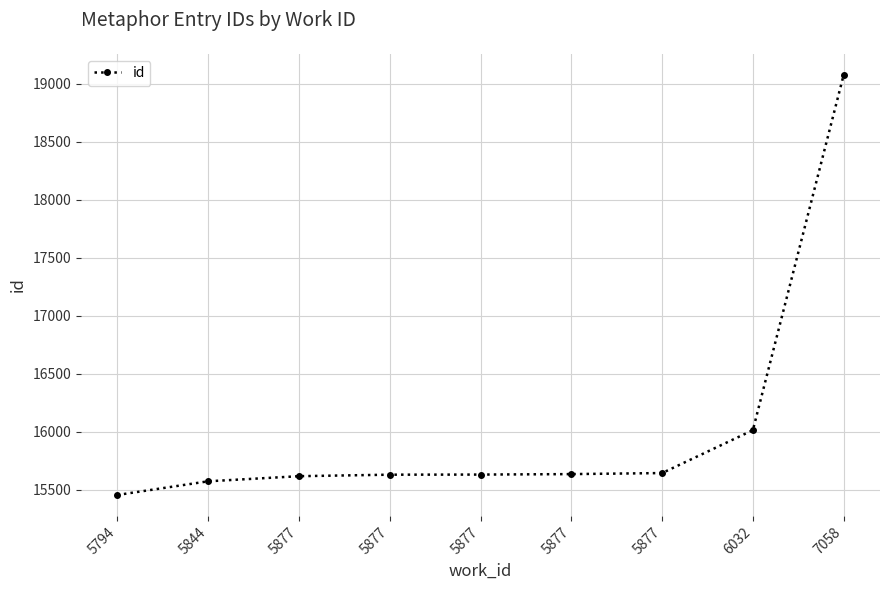

List the labels in order of value, largest first.

7058, 6032, 5877, 5877, 5877, 5877, 5877, 5844, 5794